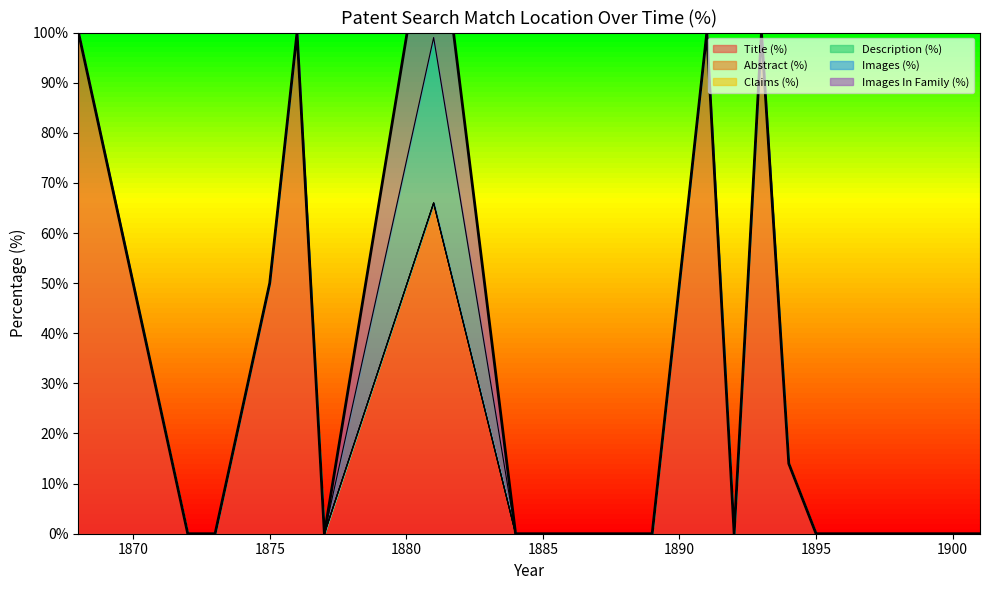

Is it true that Images In Family (%) equals -12 at 1884?

False